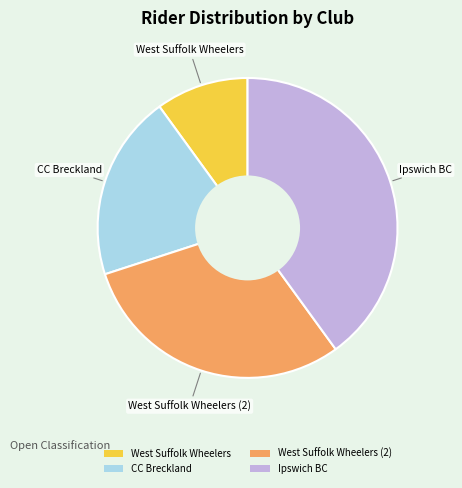

Which slice is the smallest?

West Suffolk Wheelers